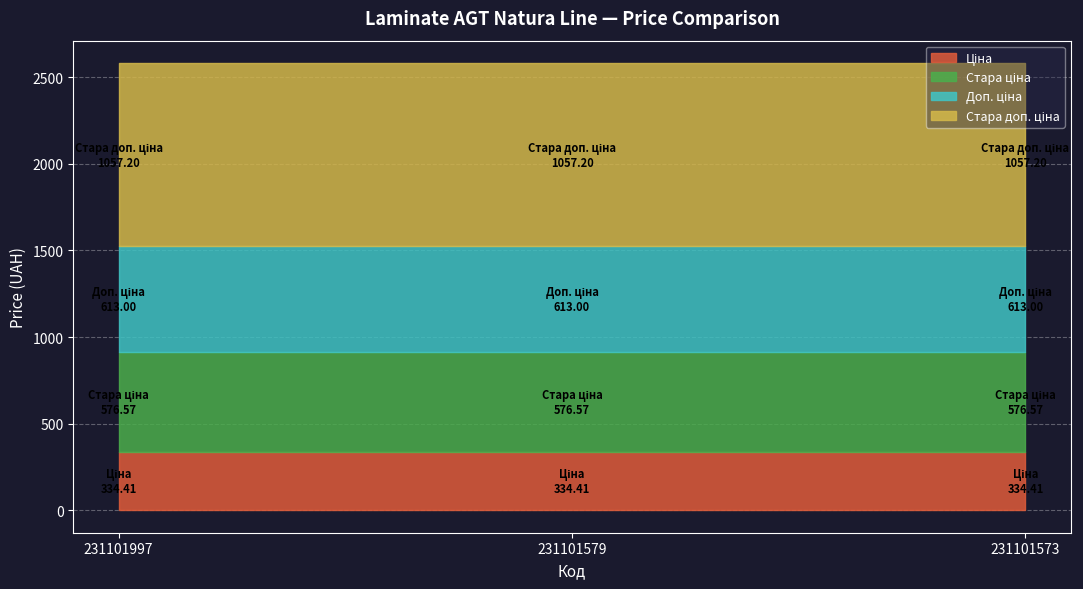

Rank the series at 231101997 from highest to lowest value.

Стара доп. ціна, Доп. ціна, Стара ціна, Ціна